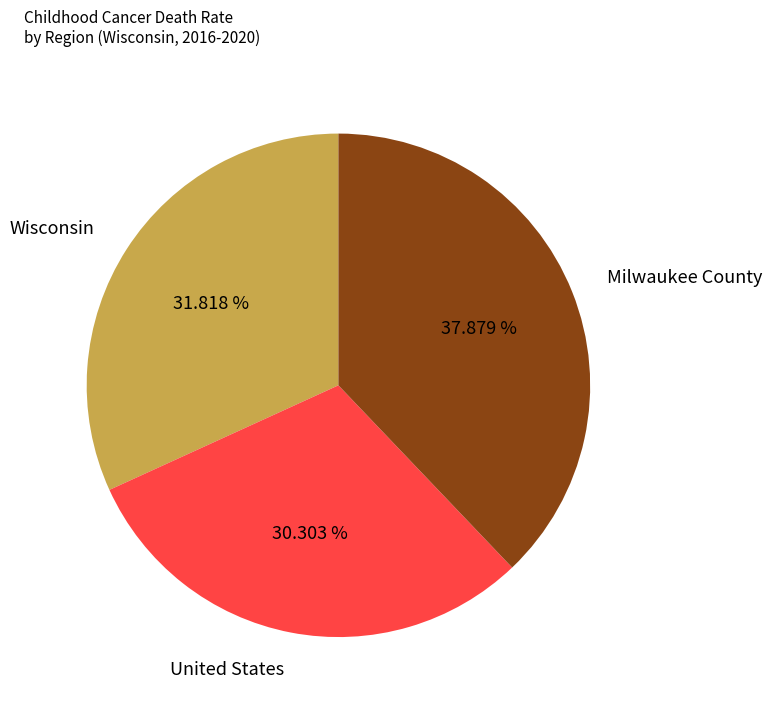

What percentage is the Milwaukee County slice, to the nearest percent?

38%